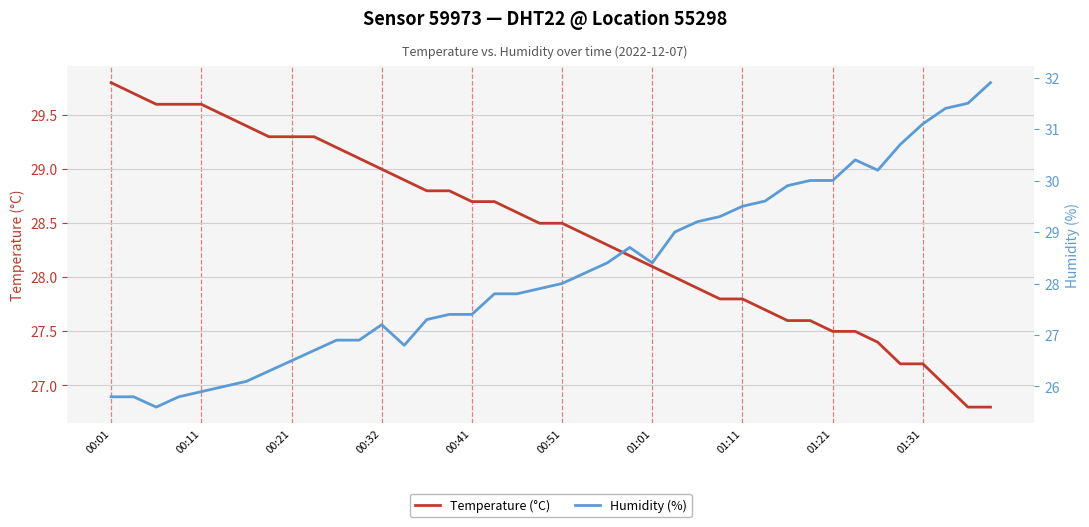

At which category is the sum across all series the highest?

39